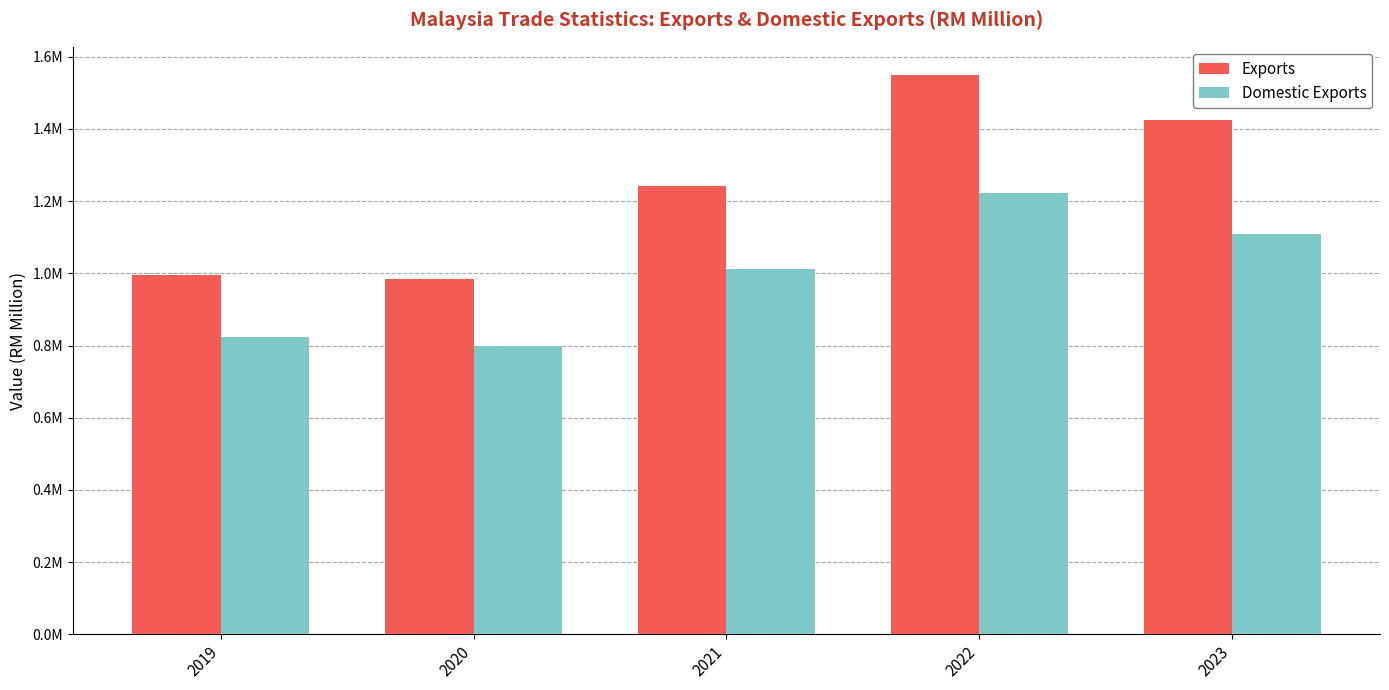

What are all the series names shown in the legend?

Exports, Domestic Exports